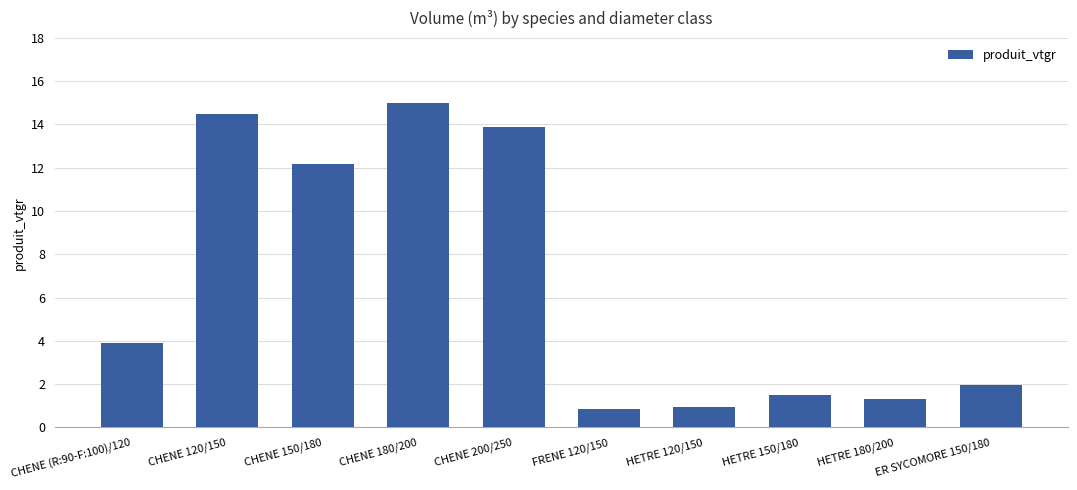

The value at CHENE 180/200 is 3.8. True or false?

False